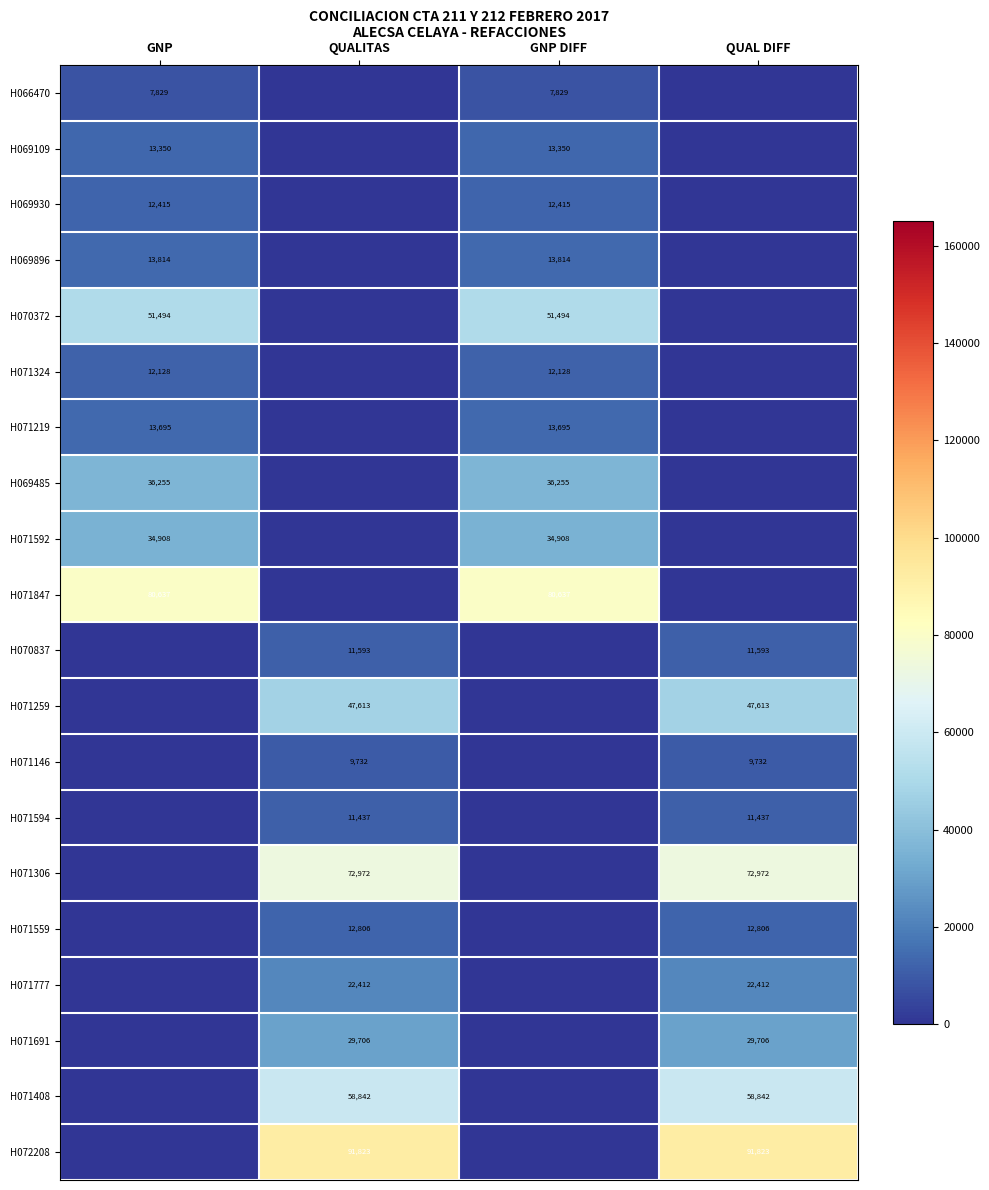

How many categories are shown in the chart?

4